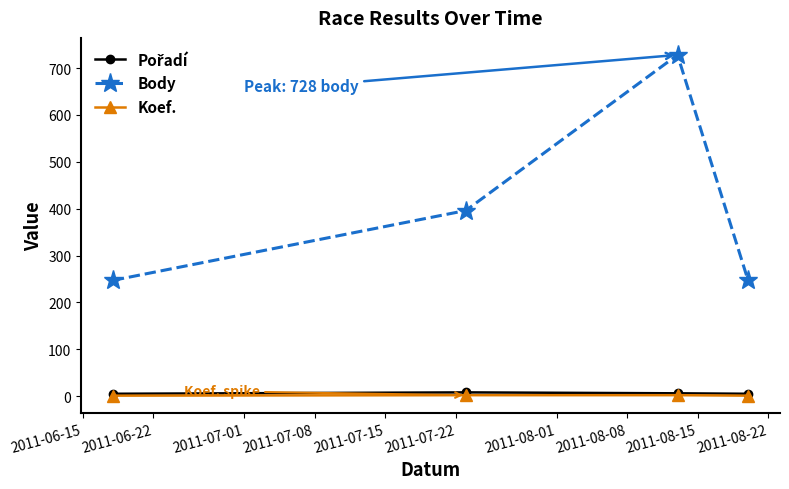

Which series has the largest total across all categories?

Body